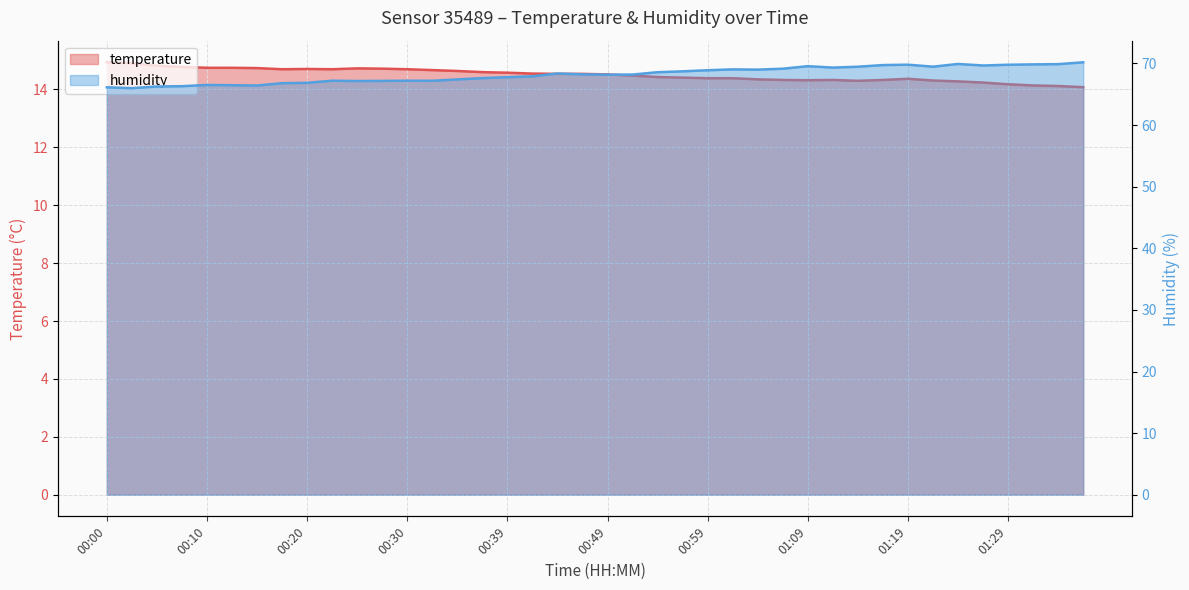

Reading left to right, extract all data points from this chart.

temperature: 14.9	14.9	14.8	14.8	14.8	14.8	14.7	14.7	14.7	14.7	14.7	14.7	14.7	14.7	14.6	14.6	14.6	14.6	14.5	14.5	14.5	14.5	14.4	14.4	14.4	14.4	14.3	14.3	14.3	14.3	14.3	14.3	14.4	14.3	14.3	14.2	14.2	14.1	14.1	14.1
humidity: 66.1	66.0	66.3	66.3	66.5	66.5	66.4	66.8	66.9	67.2	67.2	67.2	67.2	67.2	67.4	67.6	67.8	67.9	68.4	68.2	68.2	68.2	68.6	68.7	68.9	69.0	69.0	69.2	69.6	69.3	69.5	69.7	69.8	69.5	69.9	69.7	69.8	69.8	69.9	70.2